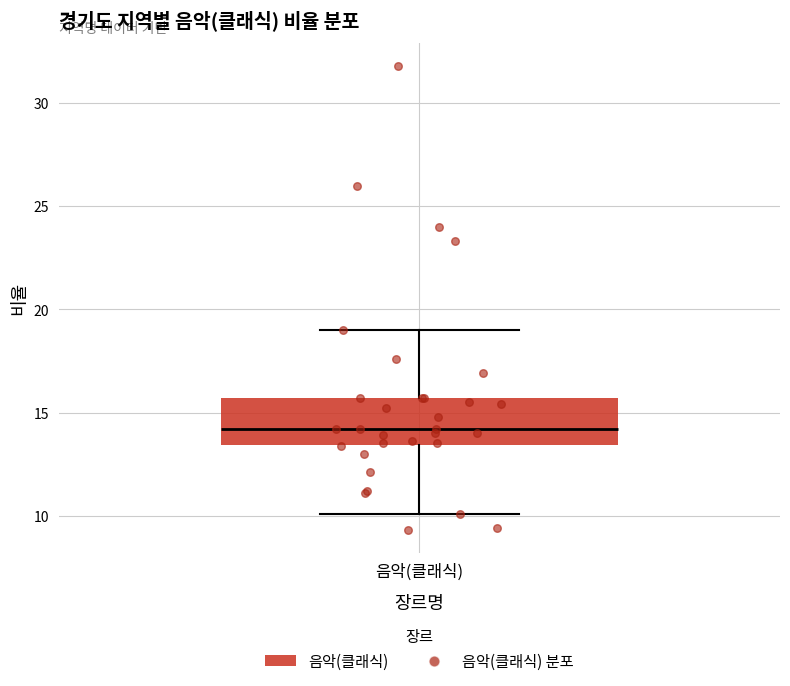

Where does the lower whisker of the box for 음악(클래식) end on the y-axis? The values are not printed on the chart, so give them approximately, as read against the axis.

10.0